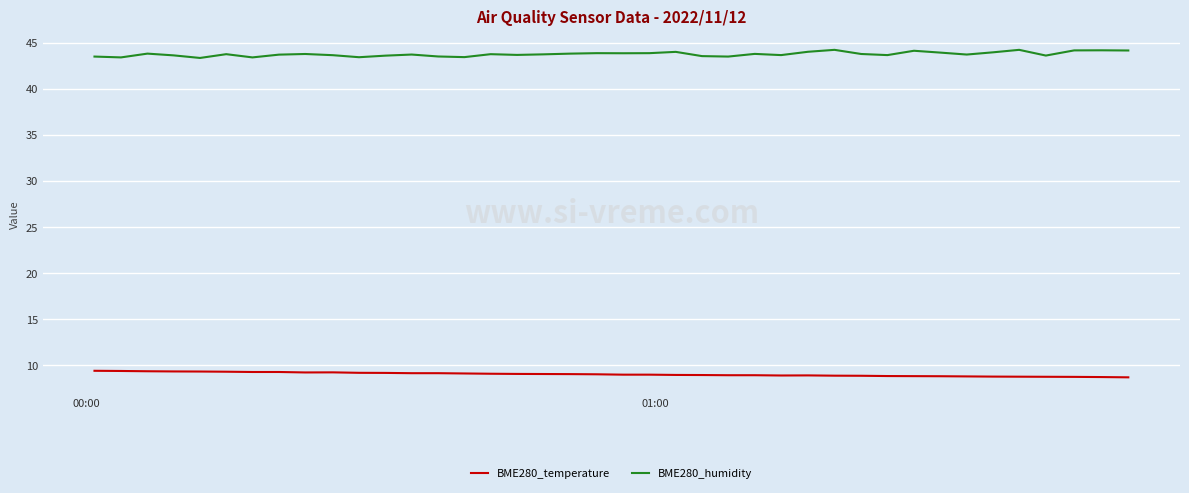

True or false: BME280_temperature and BME280_humidity cross at least once.

False